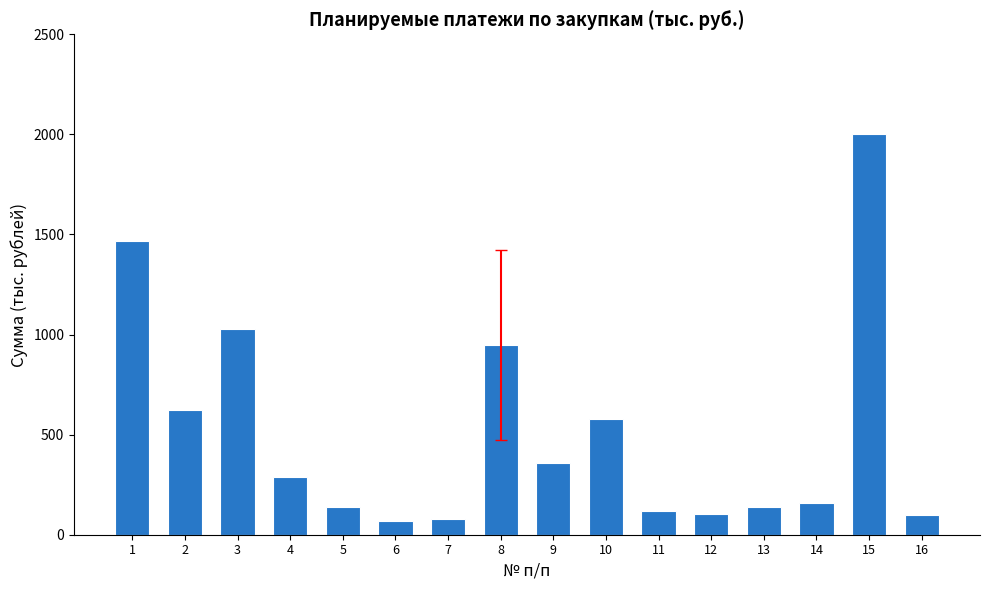

The value at 5 is 52.0. True or false?

False